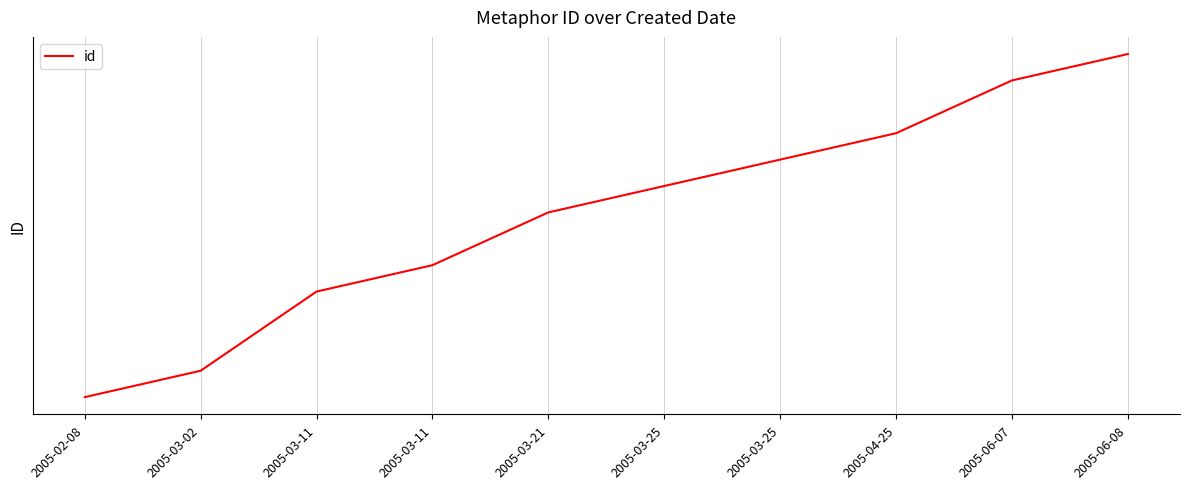

What is the maximum value shown in the chart?

12769